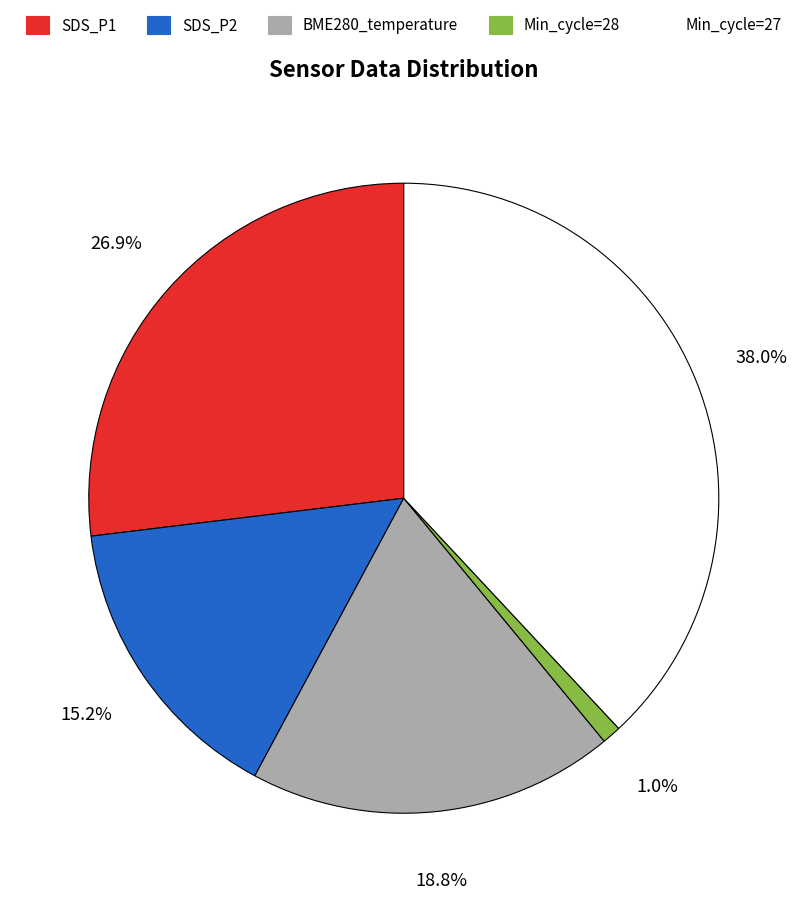

Approximately how many times larger is the value at BME280_temperature compared to SDS_P1?

0.7